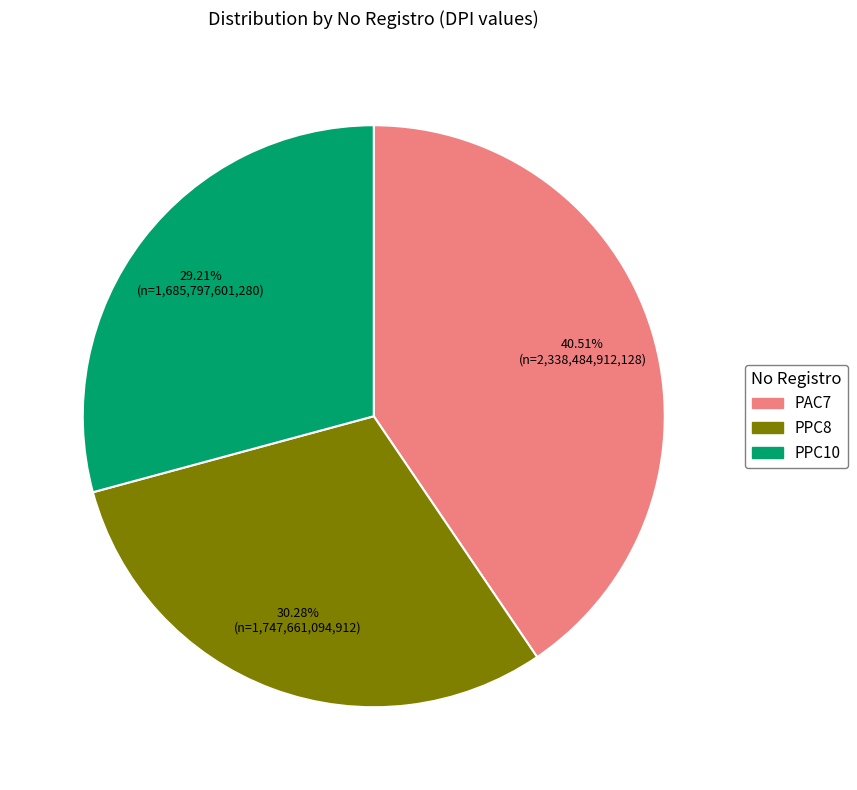

Does PAC7 account for over 50% of the chart?

No